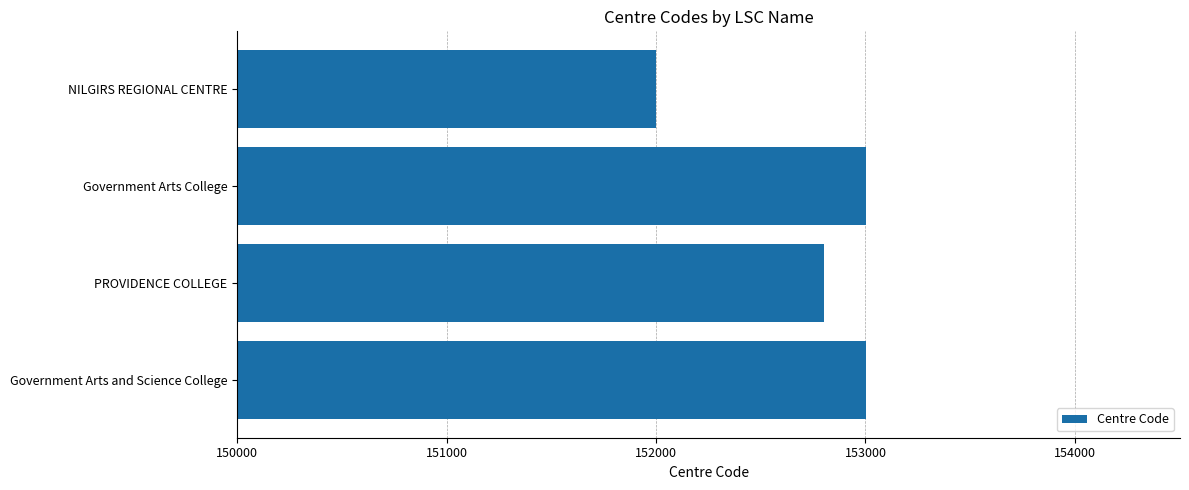

Count the number of categories in the chart.

4